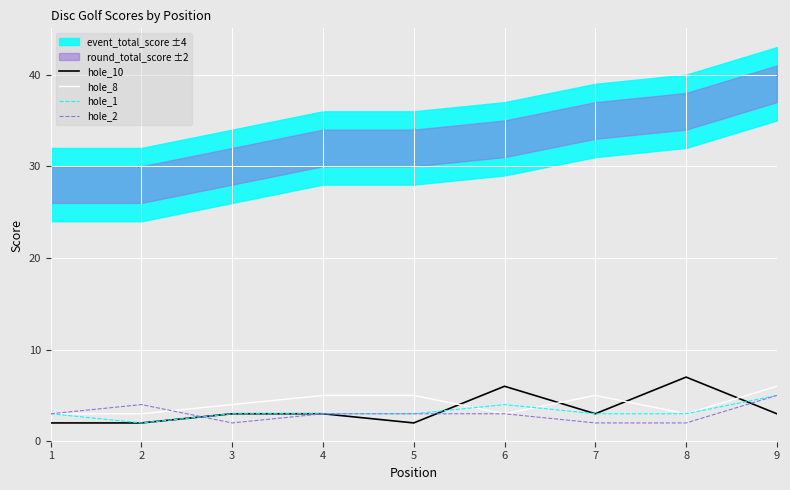

Reading left to right, transcribe all the data shown in this chart.

hole_10: 1=2	2=2	3=3	4=3	5=2	6=6	7=3	8=7	9=3
hole_8: 1=3	2=3	3=4	4=5	5=5	6=3	7=5	8=3	9=6
hole_1: 1=3	2=2	3=3	4=3	5=3	6=4	7=3	8=3	9=5
hole_2: 1=3	2=4	3=2	4=3	5=3	6=3	7=2	8=2	9=5